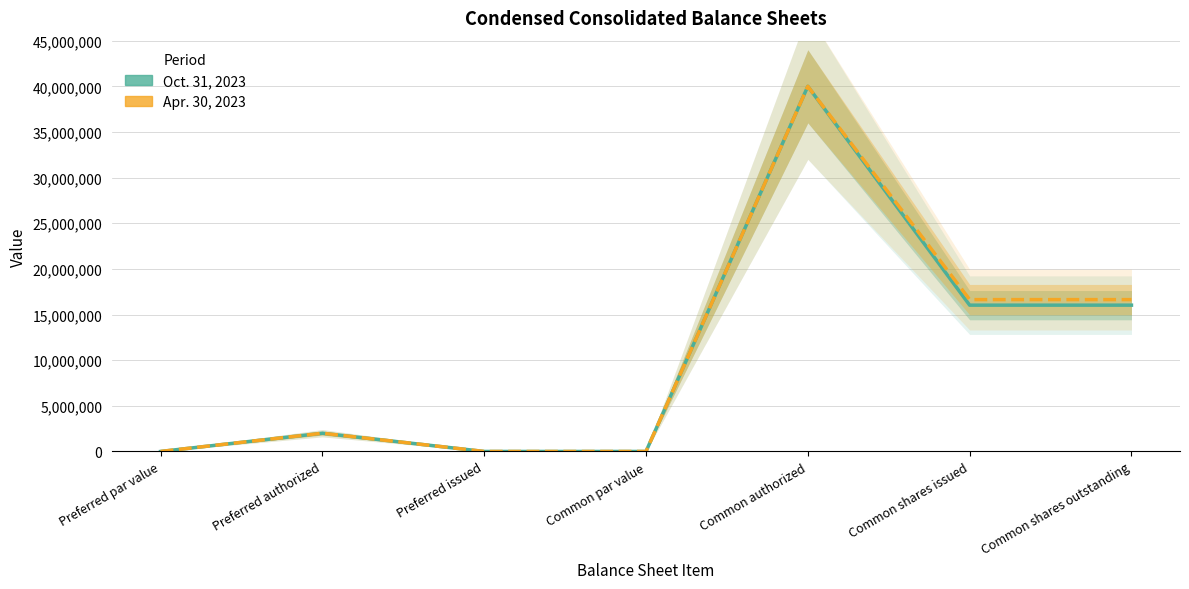

In Apr. 30, 2023, how many points are higher than both neighbors (excluding endpoints)?

2